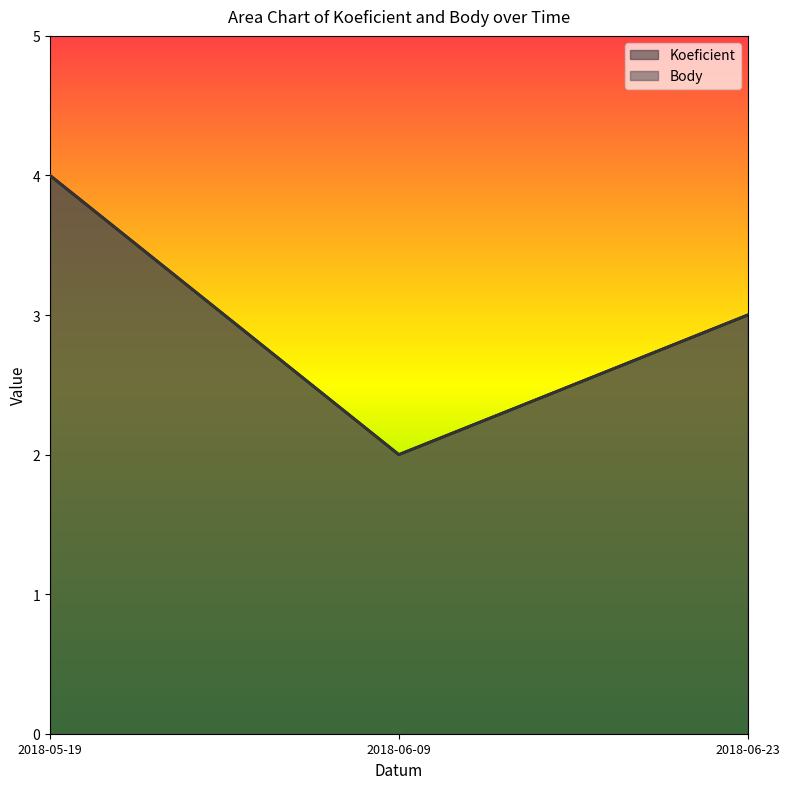

What is the label of the 2nd point from the right?

2018-06-09